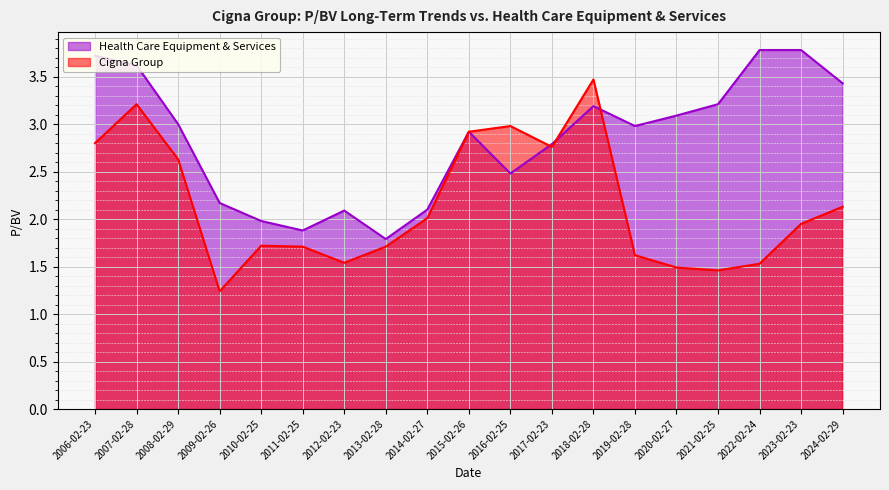

The Cigna Group series shows 3.2 at 2007-02-28. True or false?

True